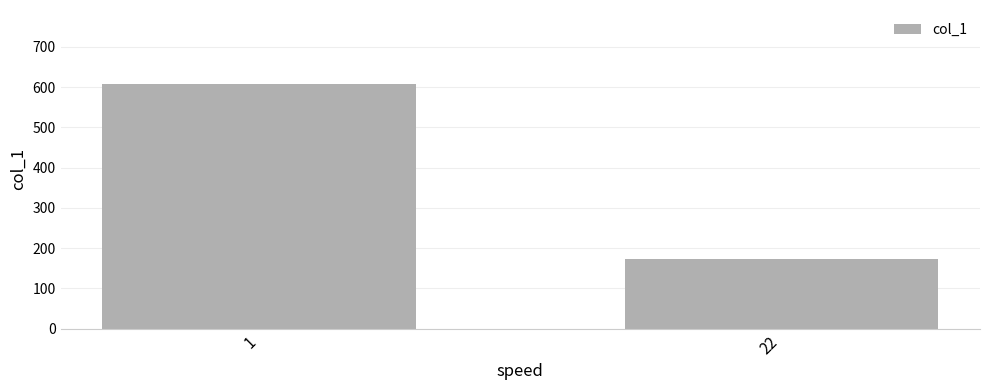

Is it true that the value at 1 is 609?

True